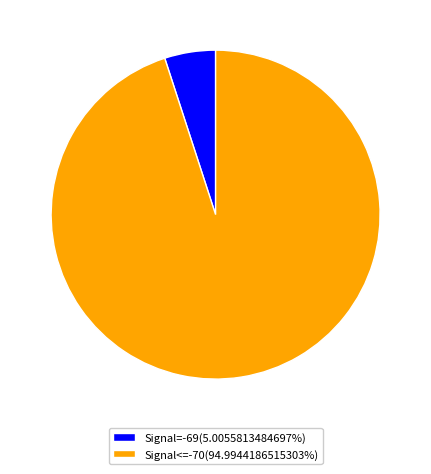

How many segments does this pie chart have?

2